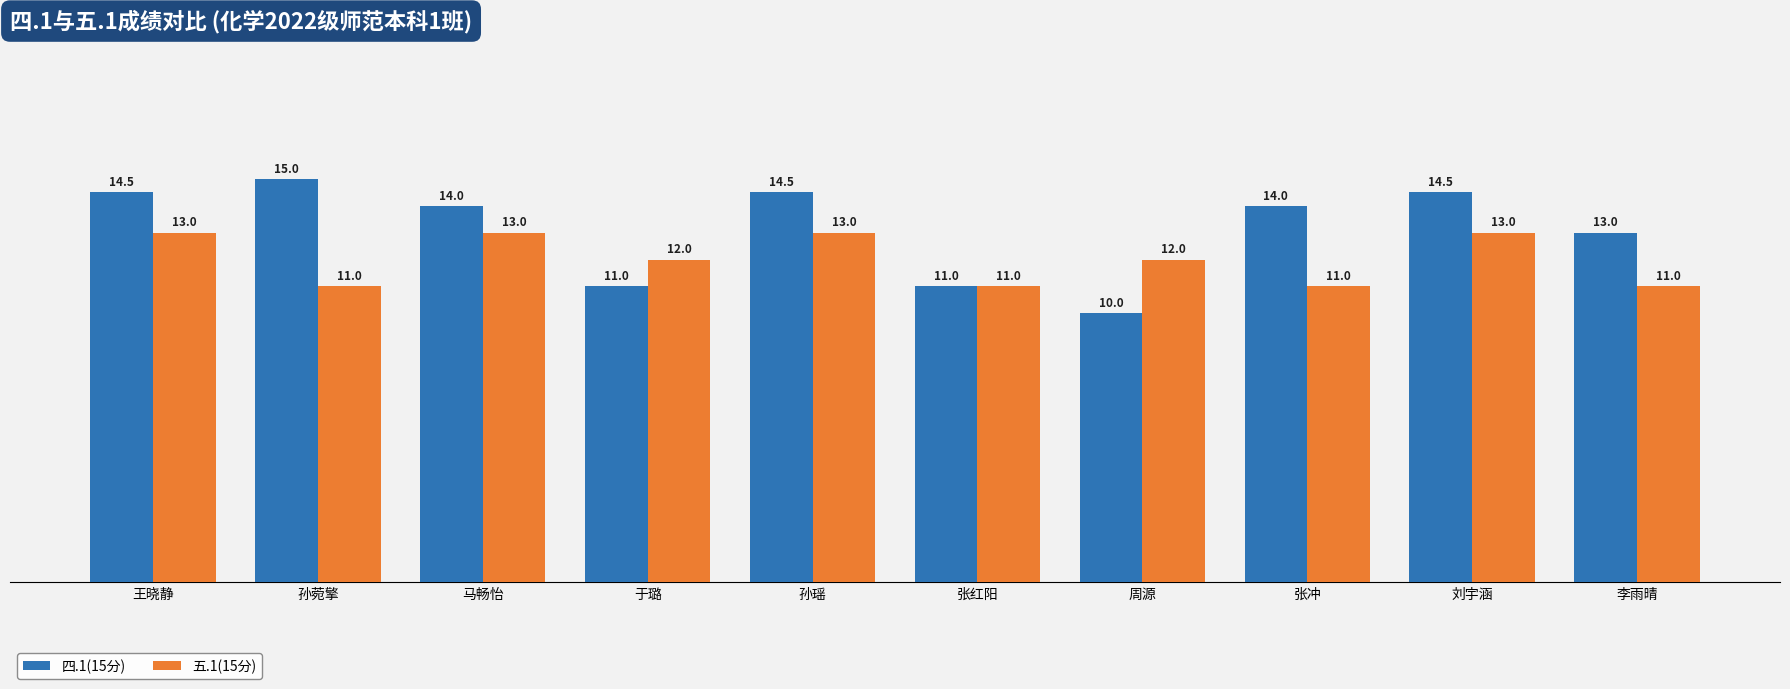

What are all the series names shown in the legend?

四.1(15分), 五.1(15分)